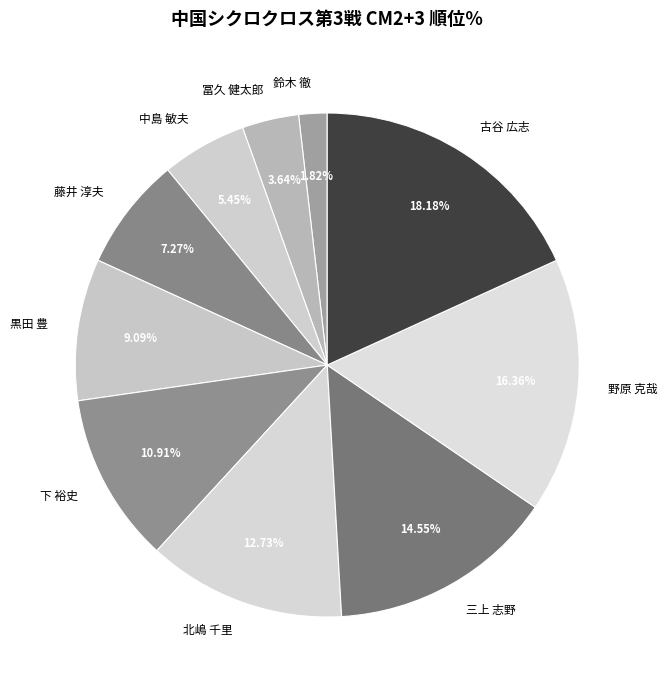

Combined, do 古谷 広志 and 藤井 淳夫 account for over 50%?

No